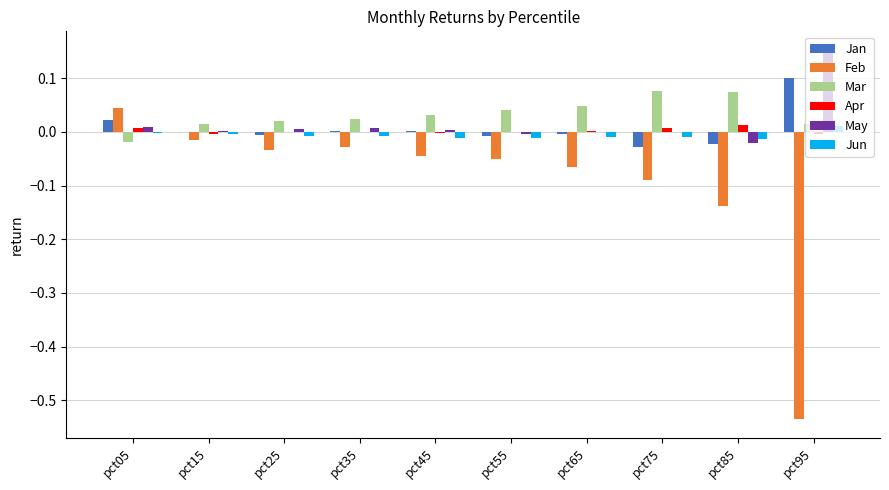

Which category has the highest value in the Feb series?

pct05